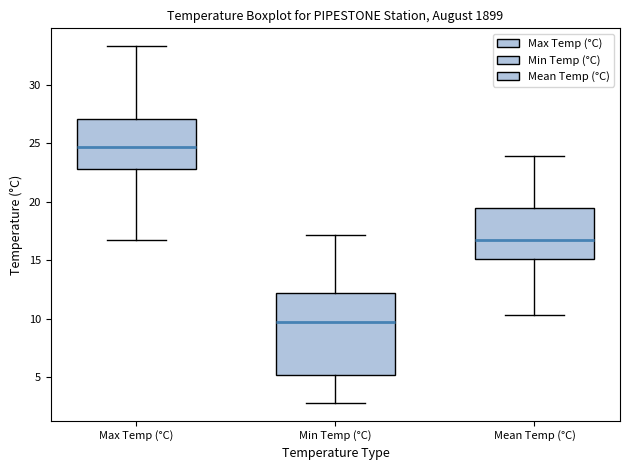

Comparing the boxes themselves (not the whiskers), which one is the tallest?

Min Temp (°C)